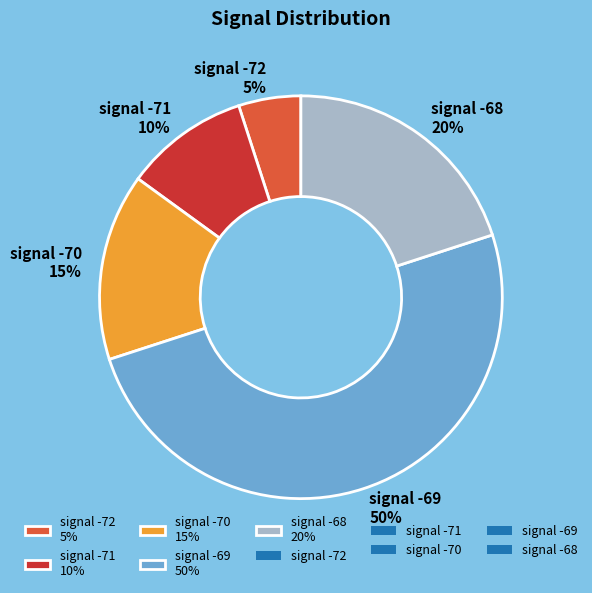

Is the sum of signal -71 10% and signal -70 15% greater than half?

No